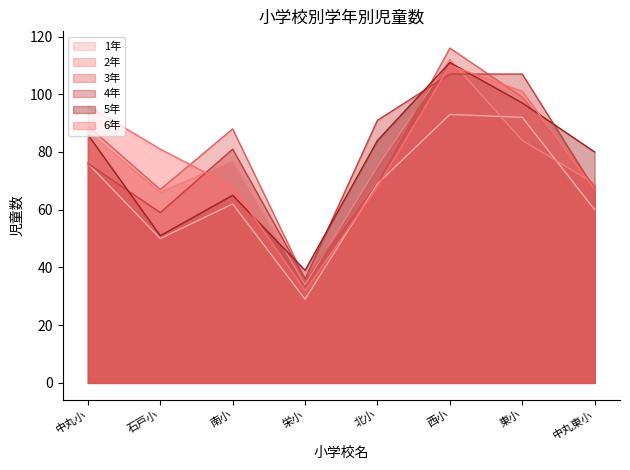

How many data points does each series have?

8